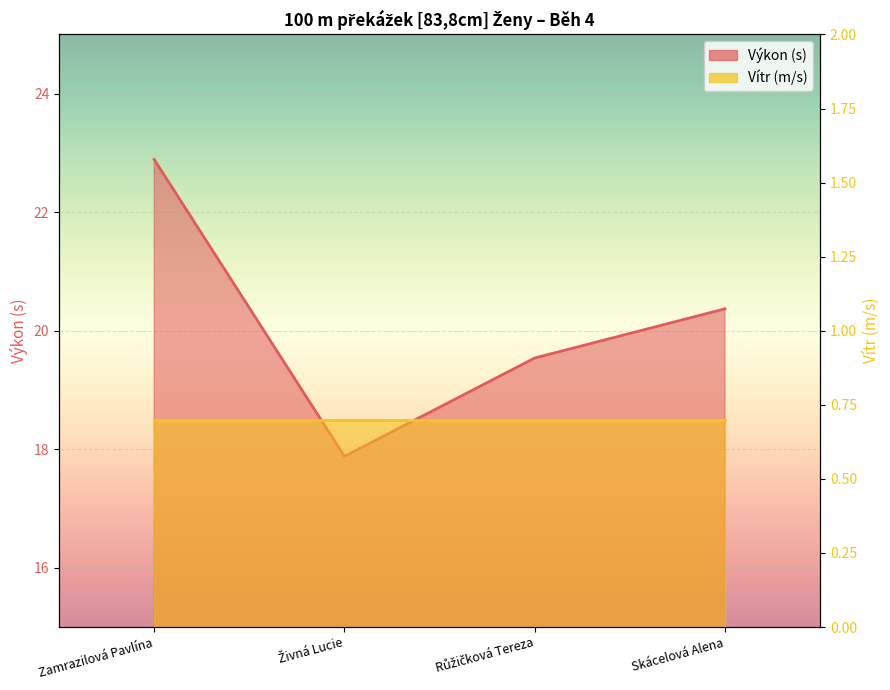

What is the smallest value displayed?

17.9